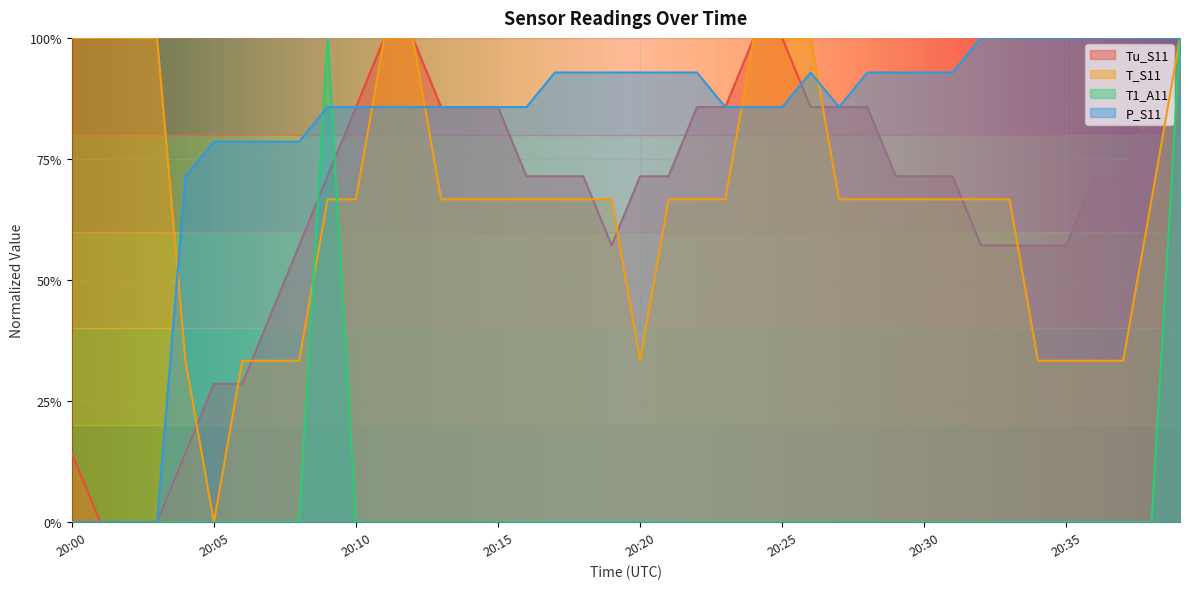

What is the highest value of the P_S11 series?

1.0